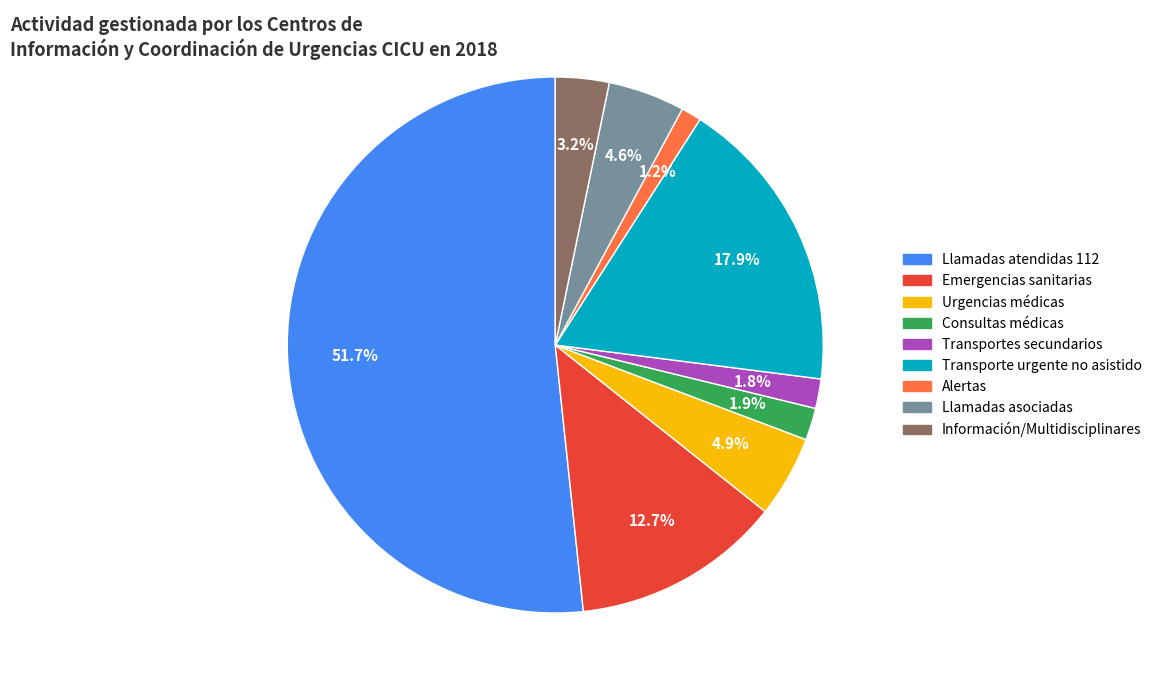

What is the ratio of the value at Transporte urgente no asistido to the value at Llamadas asociadas?

3.9